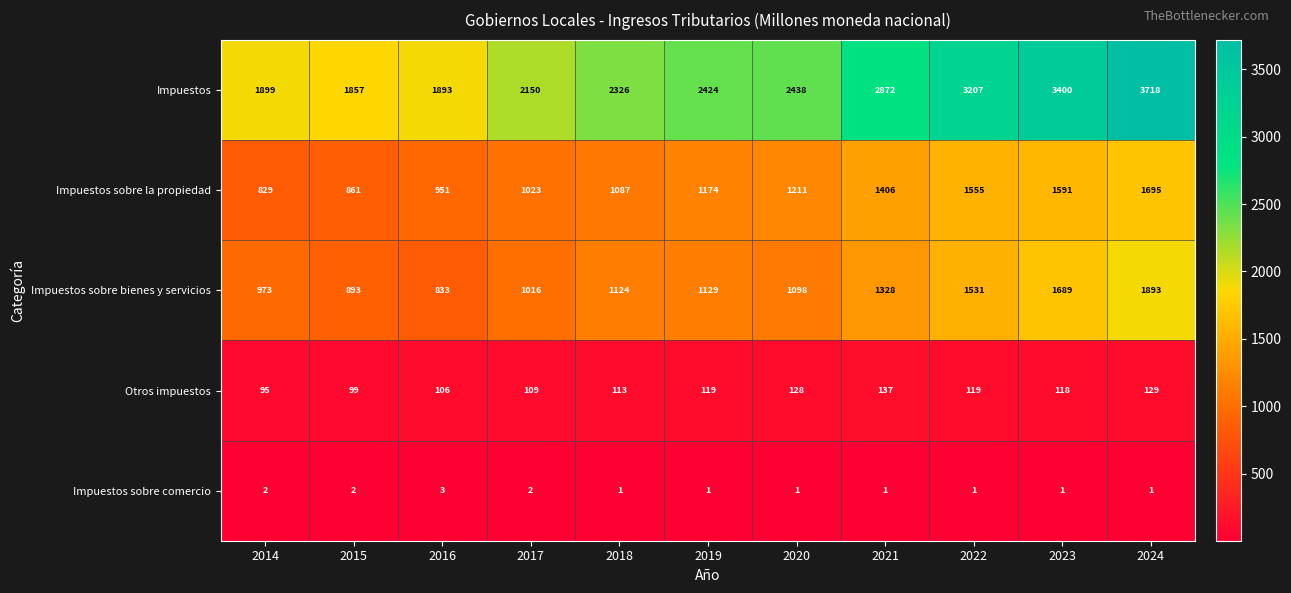

Which series has the largest total across all categories?

Impuestos